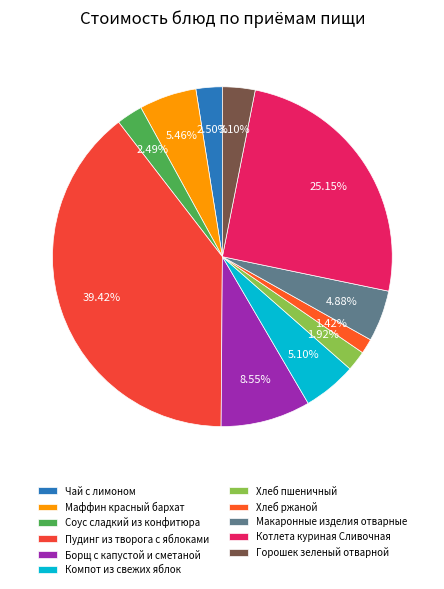

Rank the categories by value from highest to lowest.

Пудинг из творога с яблоками, Котлета куриная Сливочная, Борщ с капустой и сметаной, Маффин красный бархат, Компот из свежих яблок, Макаронные изделия отварные, Горошек зеленый отварной, Чай с лимоном, Соус сладкий из конфитюра, Хлеб пшеничный, Хлеб ржаной